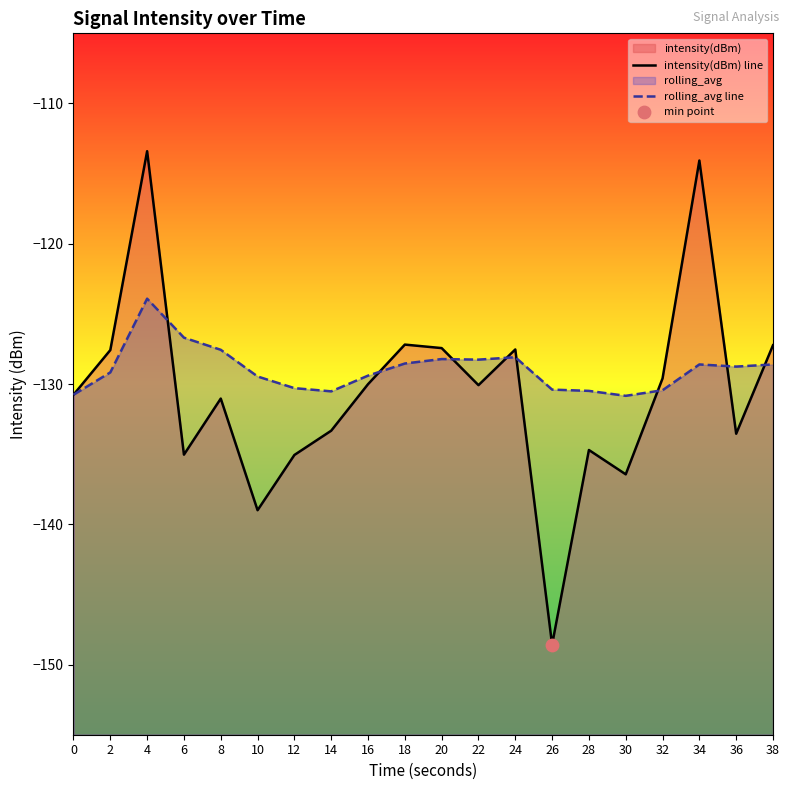

Which series contains the highest Y value?

intensity(dBm) line